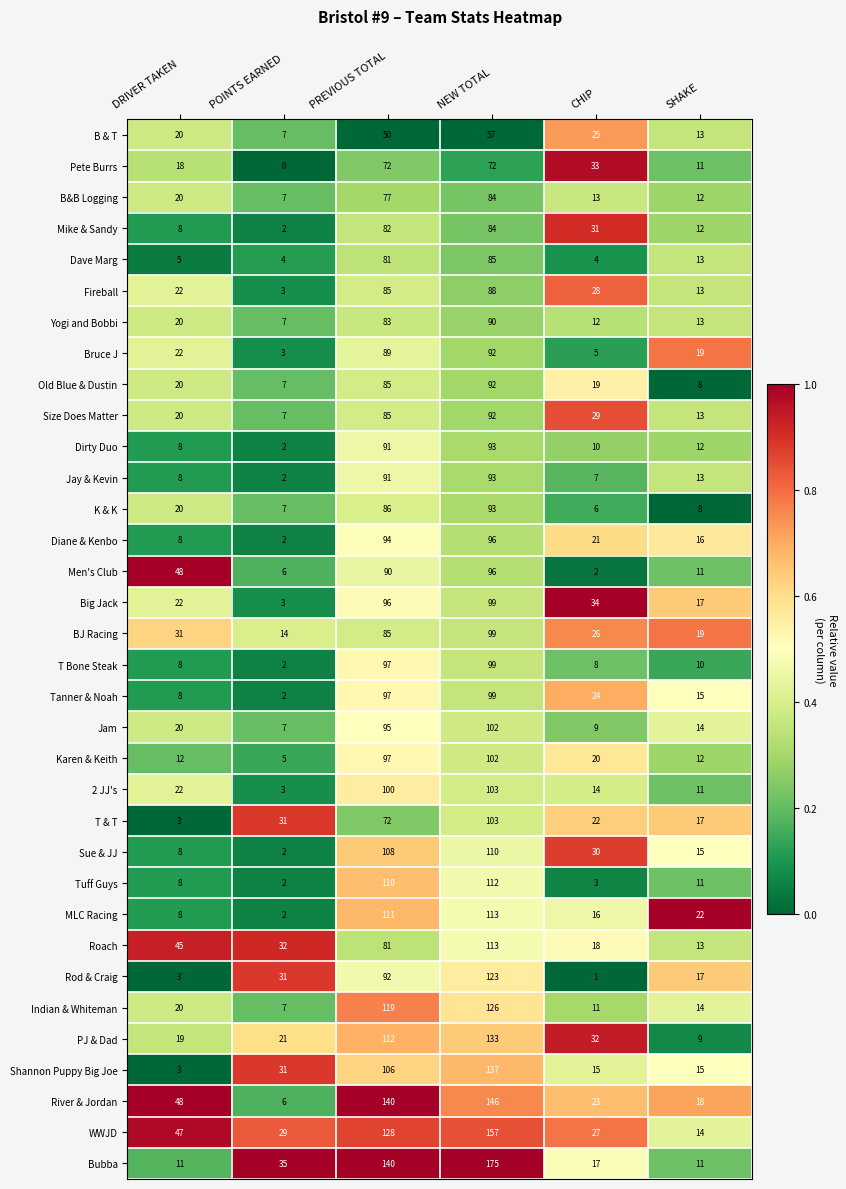

Which series has the largest range (max minus min)?

Bubba